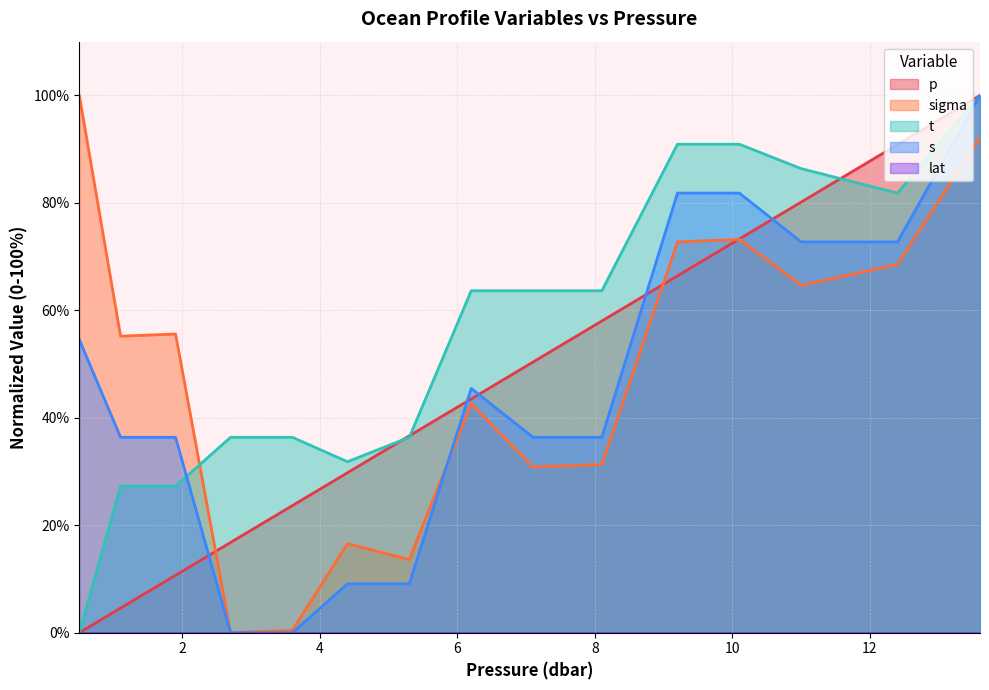

Which label corresponds to the smallest value in the chart?

0.5